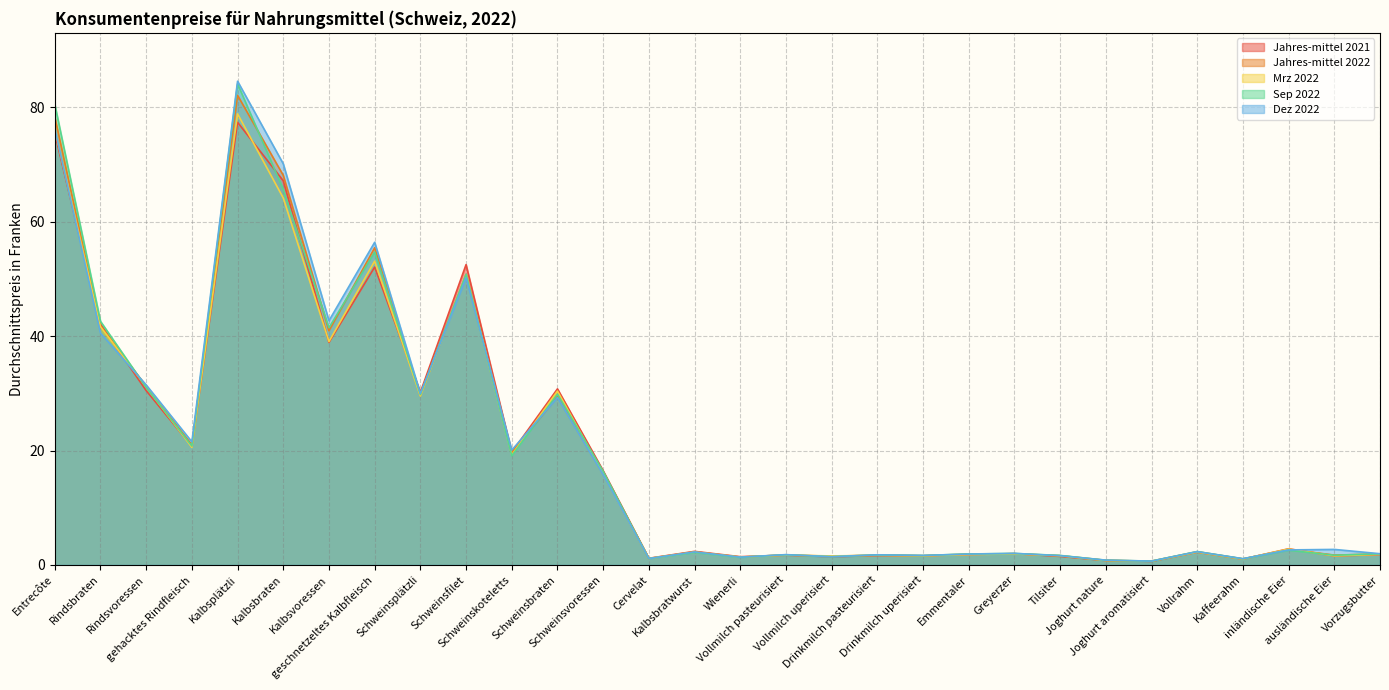

At which category does Dez 2022 reach its first local peak?

Kalbsplätzli